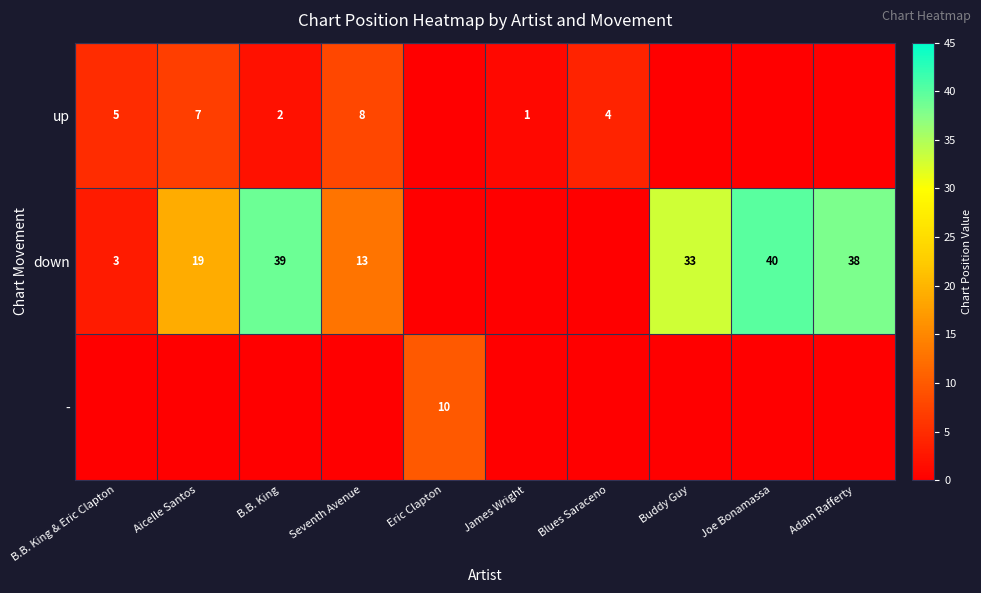

The up series shows 1 at James Wright. True or false?

True